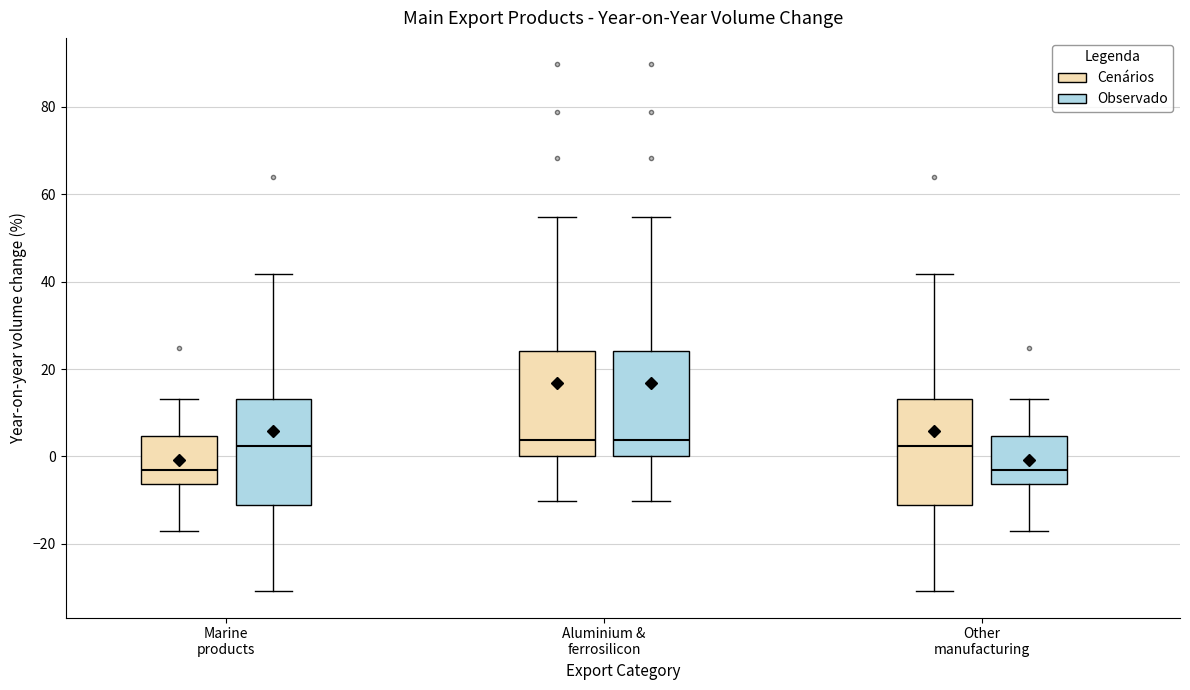

Reading left to right, read every box against the y-axis: the position of its median line, the range the box covers, and the ends of its whiskers. The values are not printed on the chart, so give them approximately, as read against the axis.

Marine products (Cenários): median -4, box -6 to 4, whiskers -18 to 14
Marine products (Observado): median 2, box -12 to 14, whiskers -30 to 42
Aluminium & ferrosilicon (Cenários): median 4, box 0 to 24, whiskers -10 to 54
Aluminium & ferrosilicon (Observado): median 4, box 0 to 24, whiskers -10 to 54
Other manufacturing (Cenários): median 2, box -12 to 14, whiskers -30 to 42
Other manufacturing (Observado): median -4, box -6 to 4, whiskers -18 to 14